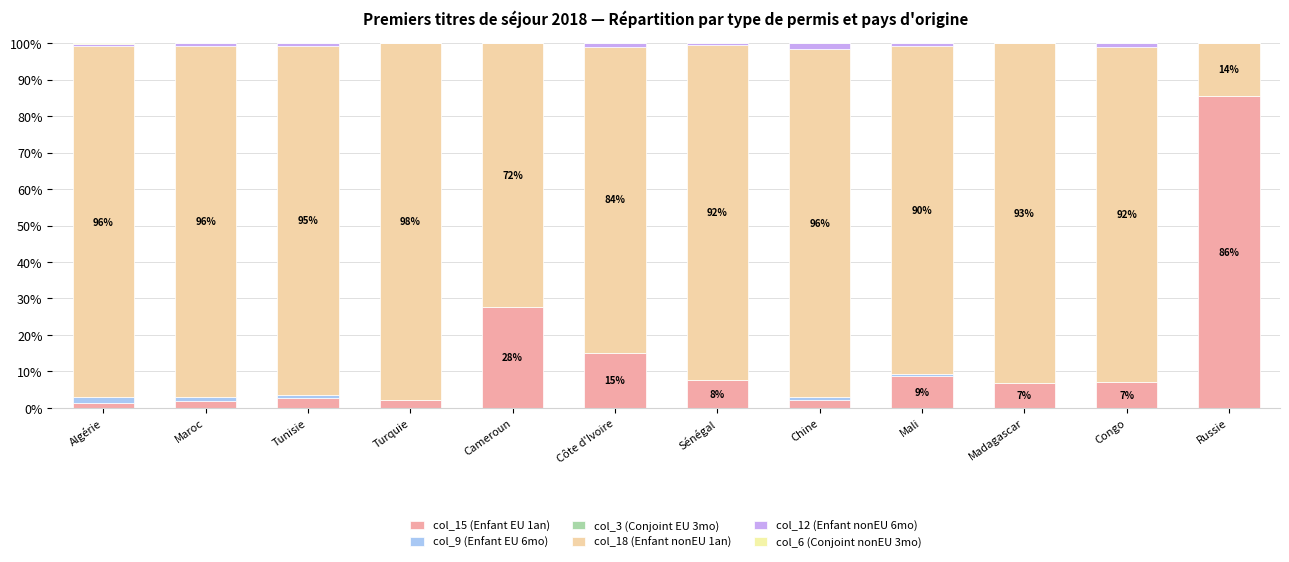

Does the chart contain stacked bars?

Yes